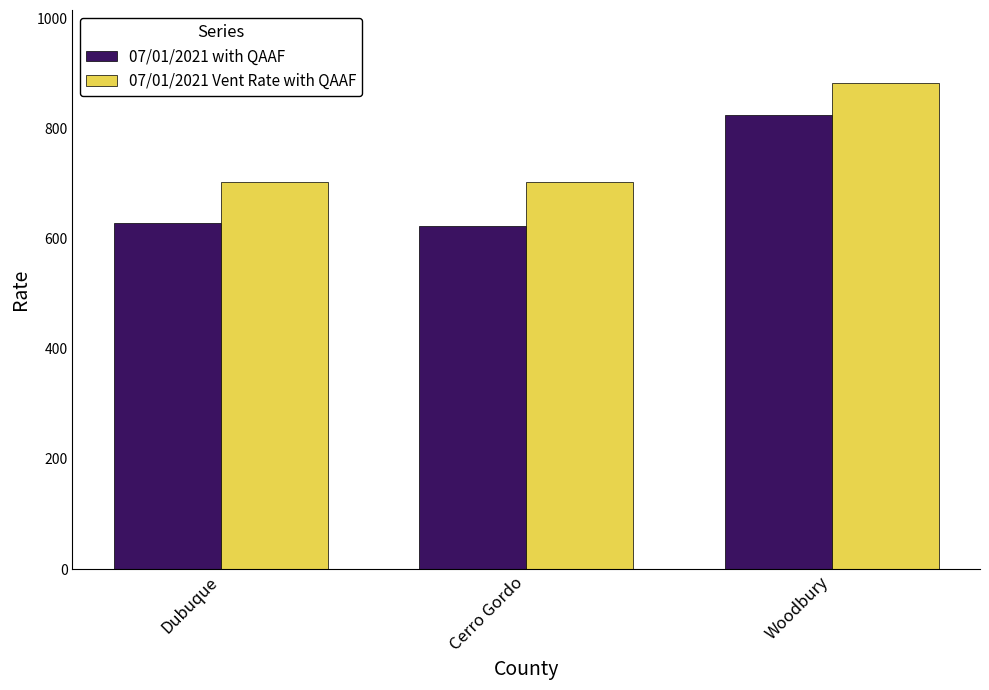

What is the label of the 1st bar from the left?

Dubuque